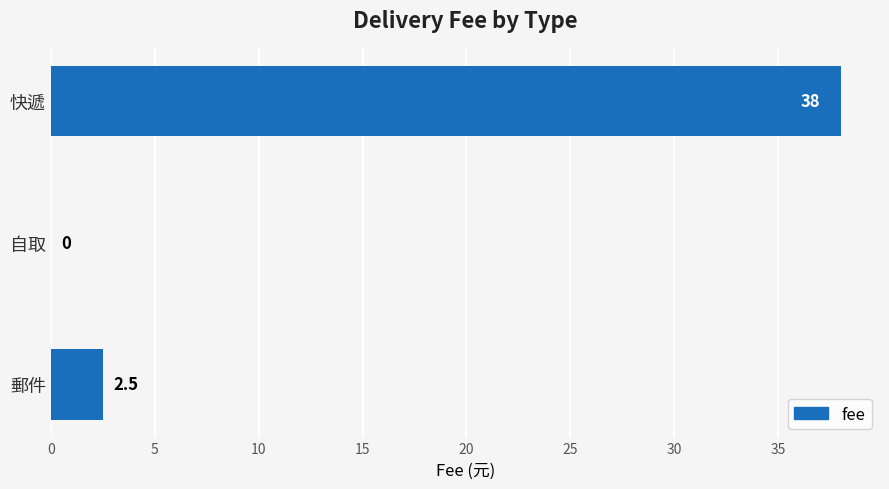

Where is the data nearest to the value 19?

郵件